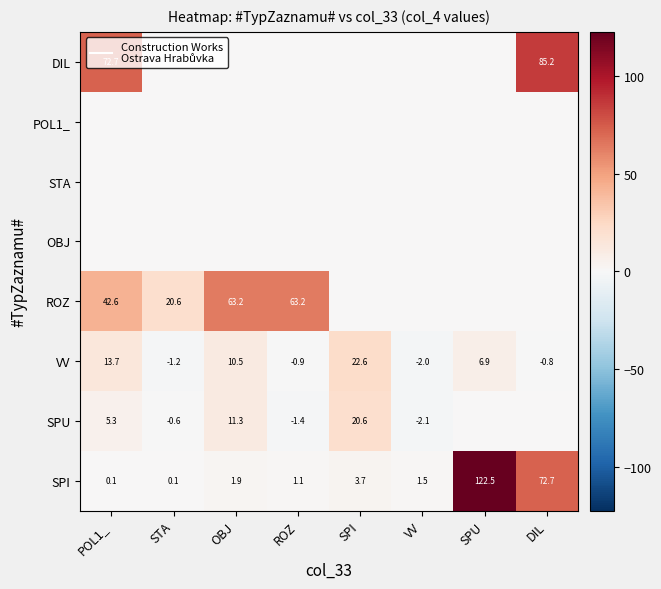

The value of DIL at DIL is 123.2. True or false?

False